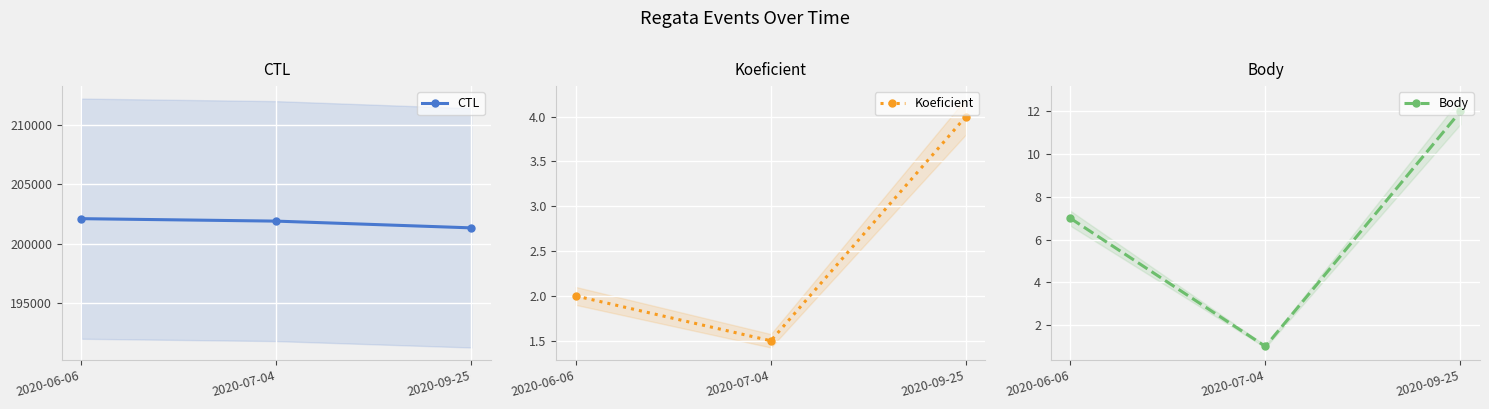

Reading left to right, transcribe all the data shown in this chart.

CTL: 2020-06-06=202113.0	2020-07-04=201906.0	2020-09-25=201338.0
Koeficient: 2020-06-06=2.0	2020-07-04=1.5	2020-09-25=4.0
Body: 2020-06-06=7.0	2020-07-04=1.0	2020-09-25=12.0